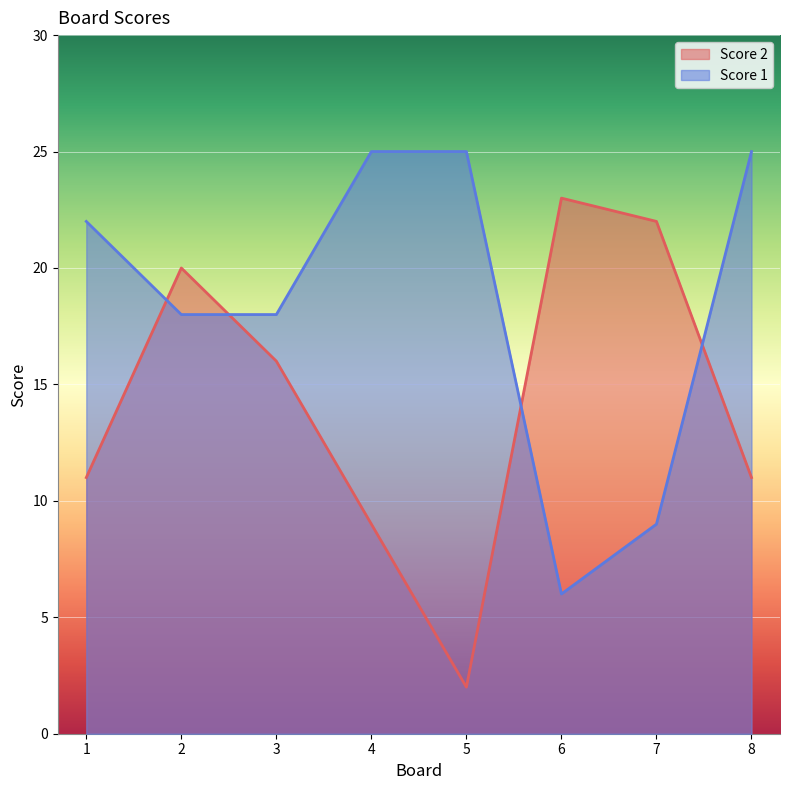

What is the sum of all Score 2 values?

114